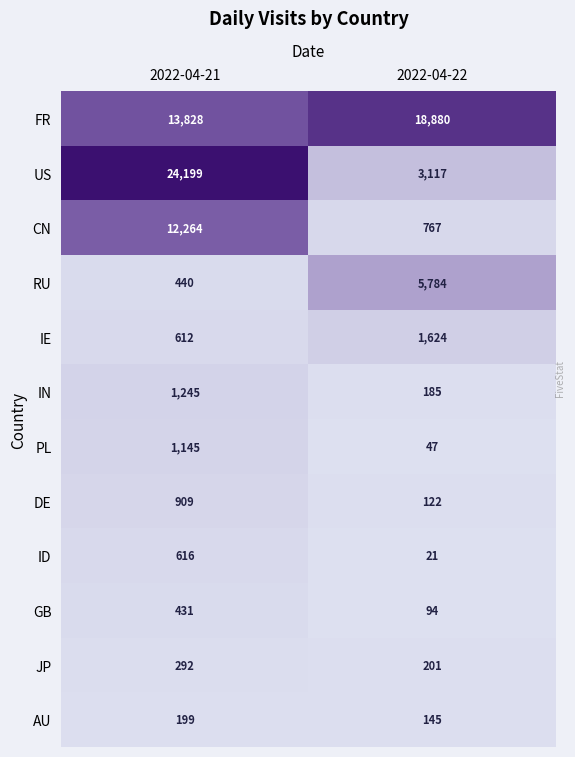

At how many categories does at least one series exceed 23579?

1